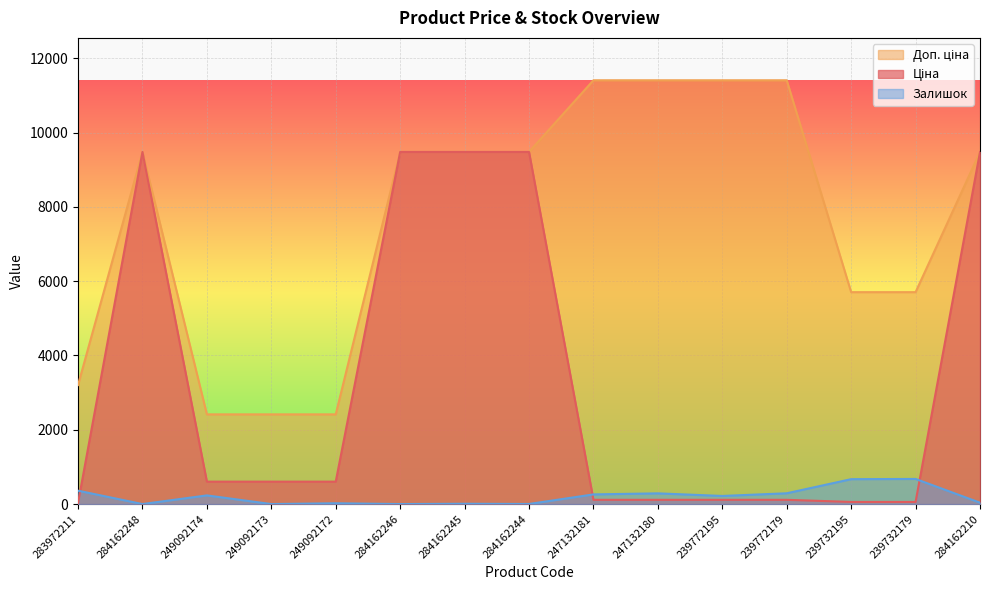

Rank the series at 249092174 from highest to lowest value.

Доп. ціна, Ціна, Залишок